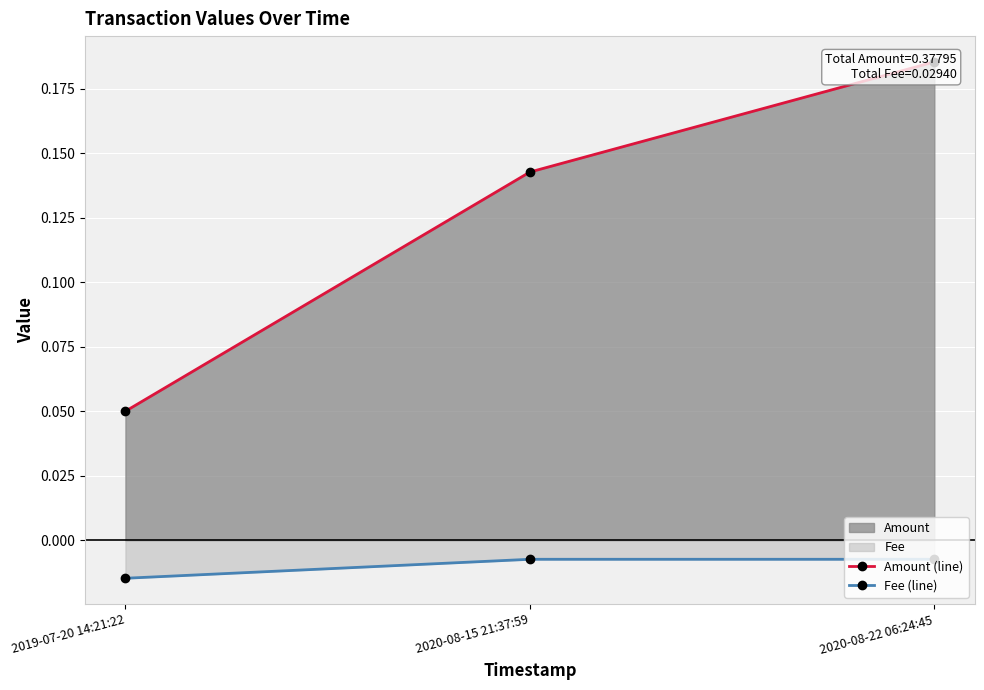

Rank the series at 2020-08-15 21:37:59 from highest to lowest value.

Amount (line), Fee (line)